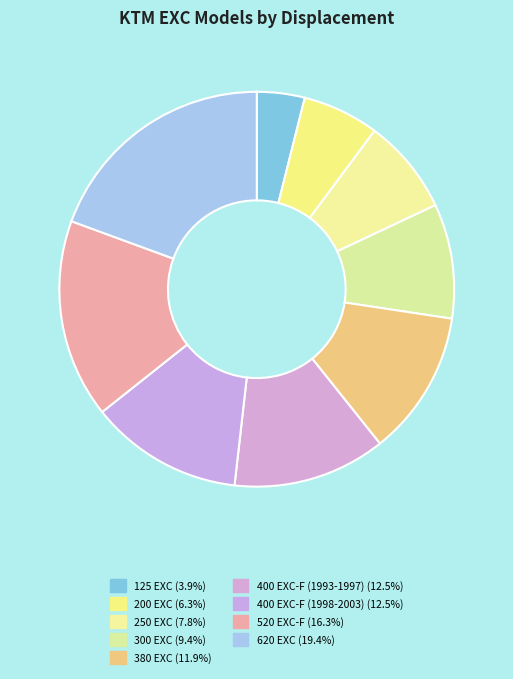

Does 250 EXC represent more than half of the total?

No